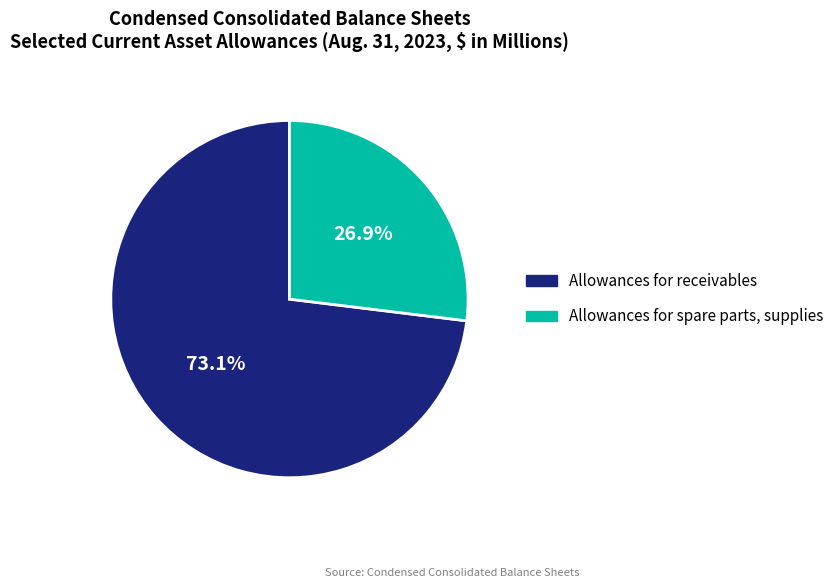

How many segments does this pie chart have?

2